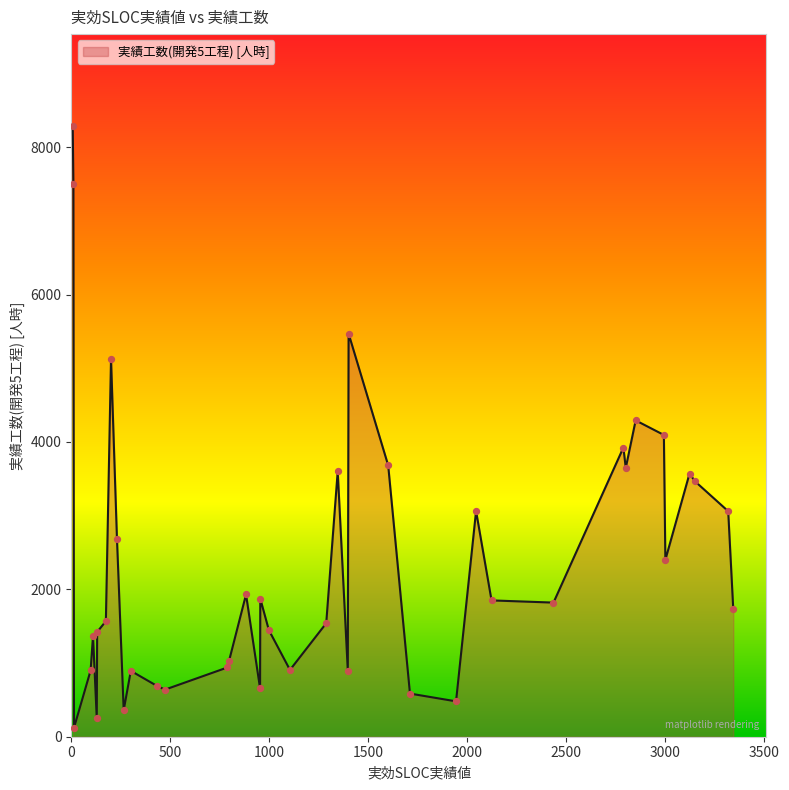

What is the maximum value shown in the chart?

8290.8